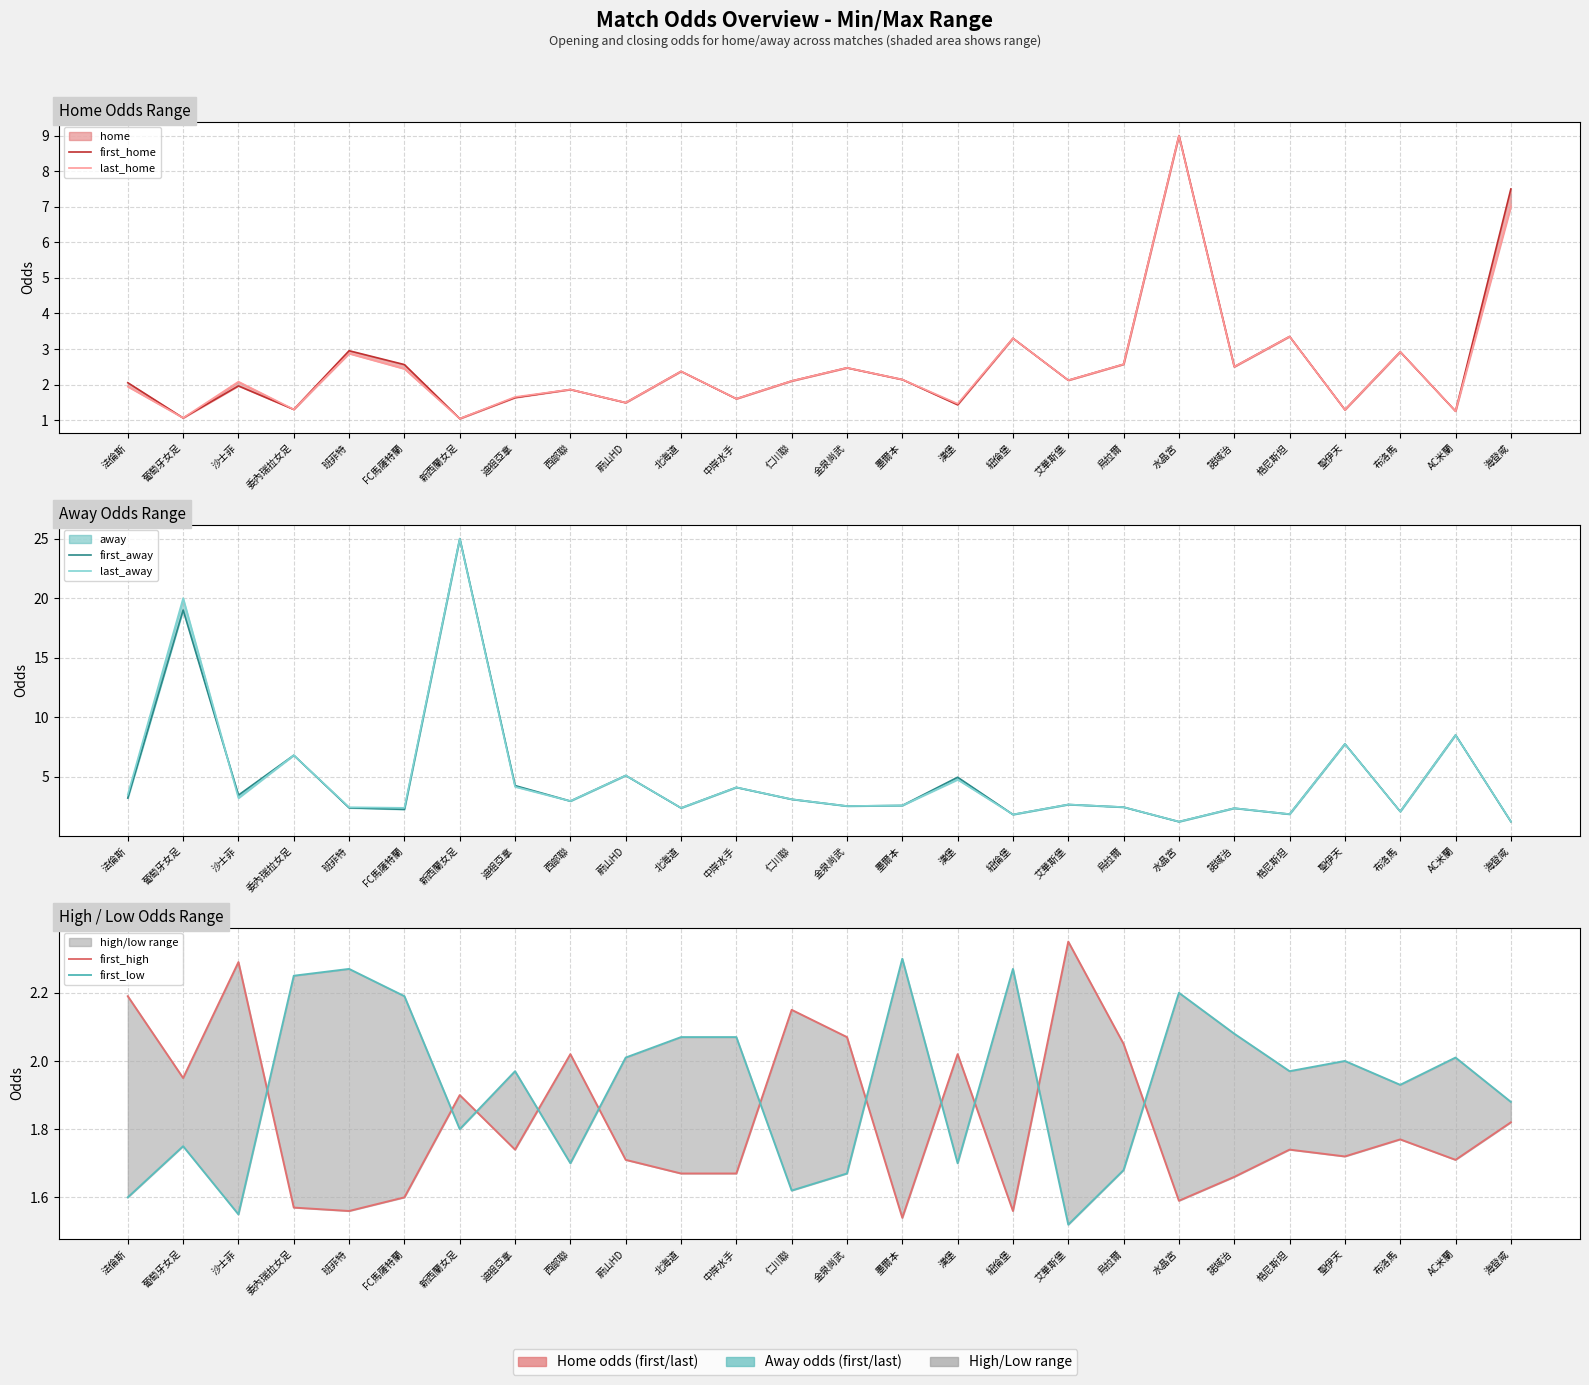

How many lines are shown in the chart?

6